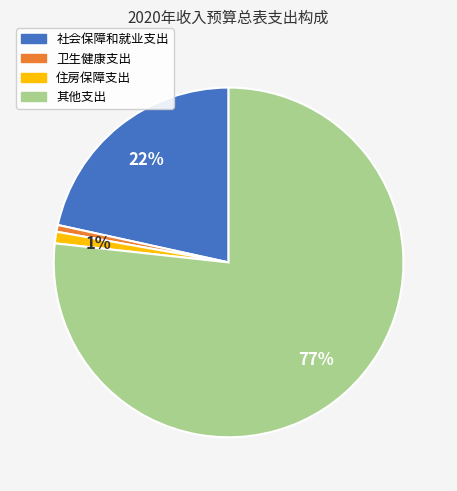

Is the sum of 其他支出 and 卫生健康支出 greater than half?

Yes